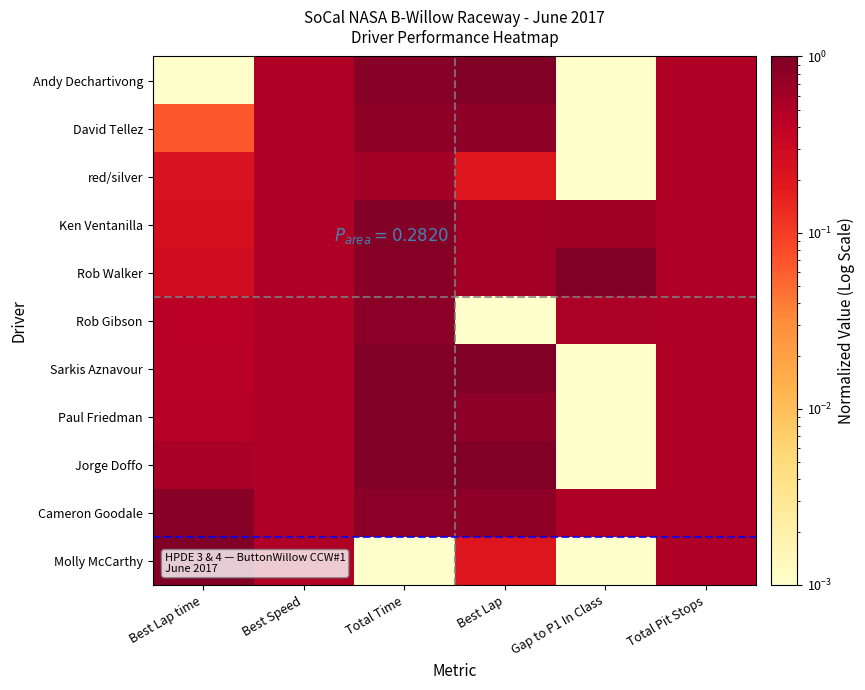

Reading left to right, list all the values displayed in this chart.

Andy Dechartivong: Best Lap time=0.0	Best Speed=0.5	Total Time=0.9	Best Lap=1.0	Gap to P1 In Class=0.0	Total Pit Stops=0.5
David Tellez: Best Lap time=0.1	Best Speed=0.5	Total Time=0.8	Best Lap=0.8	Gap to P1 In Class=0.0	Total Pit Stops=0.5
red/silver: Best Lap time=0.2	Best Speed=0.5	Total Time=0.6	Best Lap=0.2	Gap to P1 In Class=0.0	Total Pit Stops=0.5
Ken Ventanilla: Best Lap time=0.2	Best Speed=0.5	Total Time=0.9	Best Lap=0.6	Gap to P1 In Class=0.6	Total Pit Stops=0.5
Rob Walker: Best Lap time=0.3	Best Speed=0.5	Total Time=0.9	Best Lap=0.6	Gap to P1 In Class=1.0	Total Pit Stops=0.5
Rob Gibson: Best Lap time=0.4	Best Speed=0.5	Total Time=0.8	Best Lap=0.0	Gap to P1 In Class=0.5	Total Pit Stops=0.5
Sarkis Aznavour: Best Lap time=0.4	Best Speed=0.5	Total Time=1.0	Best Lap=1.0	Gap to P1 In Class=0.0	Total Pit Stops=0.5
Paul Friedman: Best Lap time=0.5	Best Speed=0.5	Total Time=1.0	Best Lap=0.8	Gap to P1 In Class=0.0	Total Pit Stops=0.5
Jorge Doffo: Best Lap time=0.6	Best Speed=0.5	Total Time=1.0	Best Lap=1.0	Gap to P1 In Class=0.0	Total Pit Stops=0.5
Cameron Goodale: Best Lap time=0.9	Best Speed=0.5	Total Time=0.8	Best Lap=0.8	Gap to P1 In Class=0.5	Total Pit Stops=0.5
Molly McCarthy: Best Lap time=1.0	Best Speed=0.5	Total Time=0.0	Best Lap=0.2	Gap to P1 In Class=0.0	Total Pit Stops=0.5